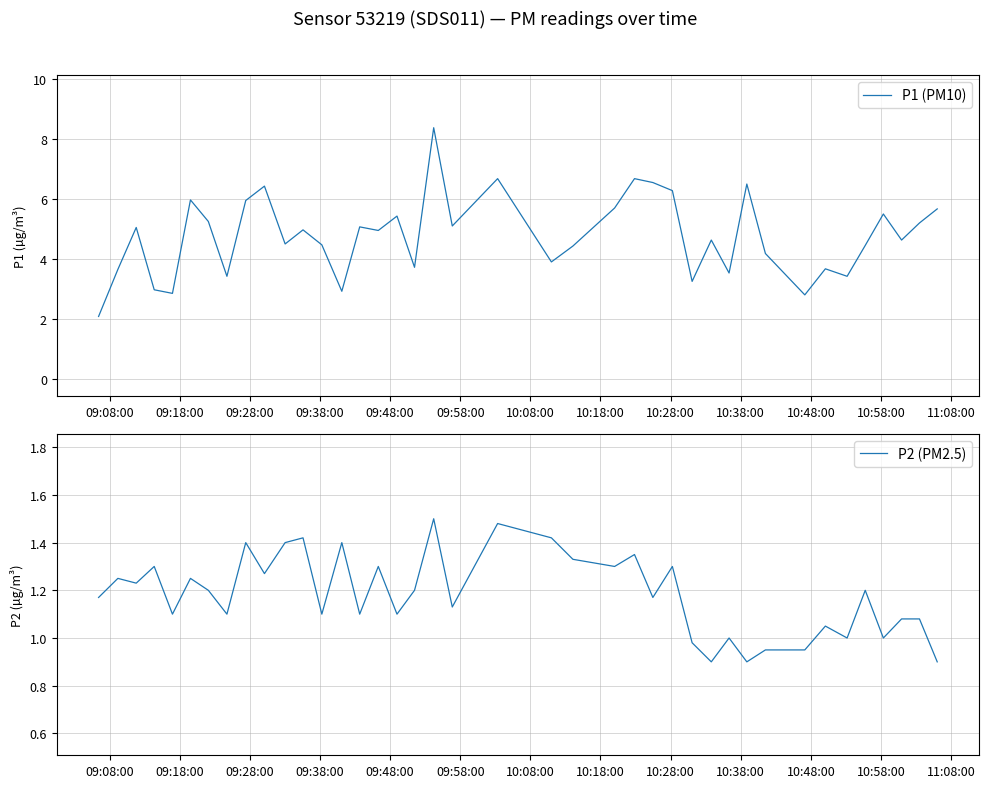

True or false: P2 (PM2.5) and P1 (PM10) cross at least once.

False